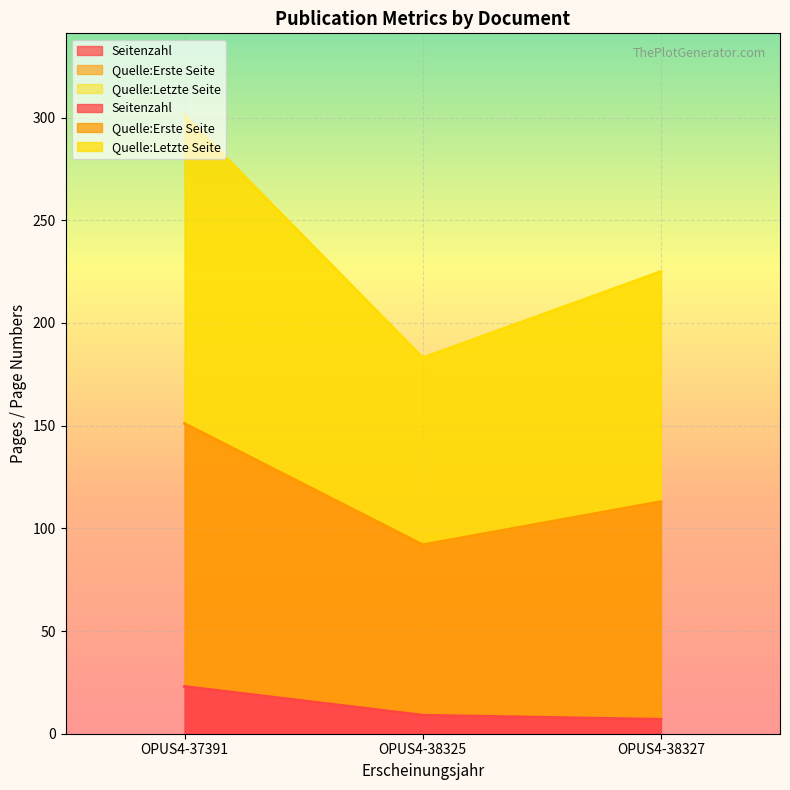

Reading left to right, list all the values displayed in this chart.

Seitenzahl: 23	9	7
Quelle:Erste Seite: 151	92	113
Quelle:Letzte Seite: 301	183	225